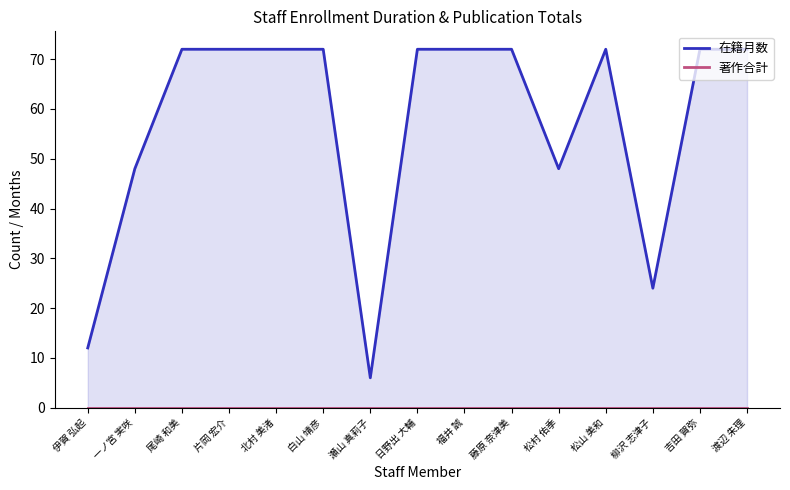

True or false: 著作合計 and 在籍月数 intersect in this chart.

False